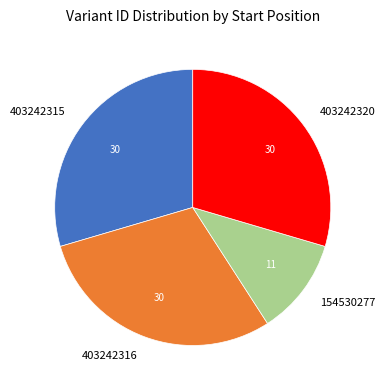

Which has a higher value, 154530277 or 403242315?

403242315